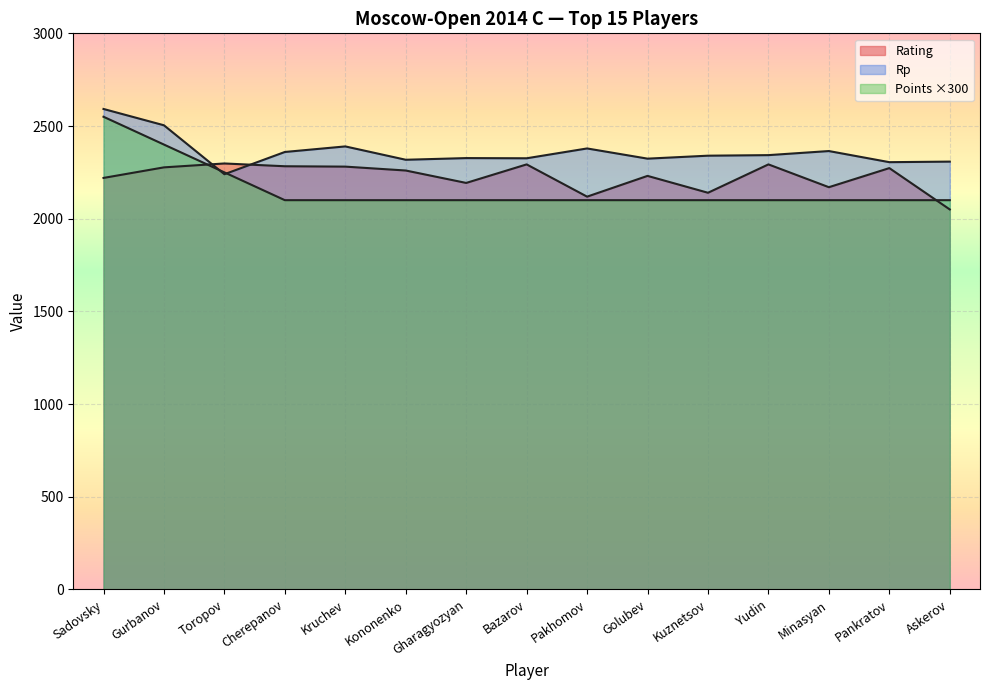

What is the approximate value of Rating at Bazarov, to the nearest 50?

2300